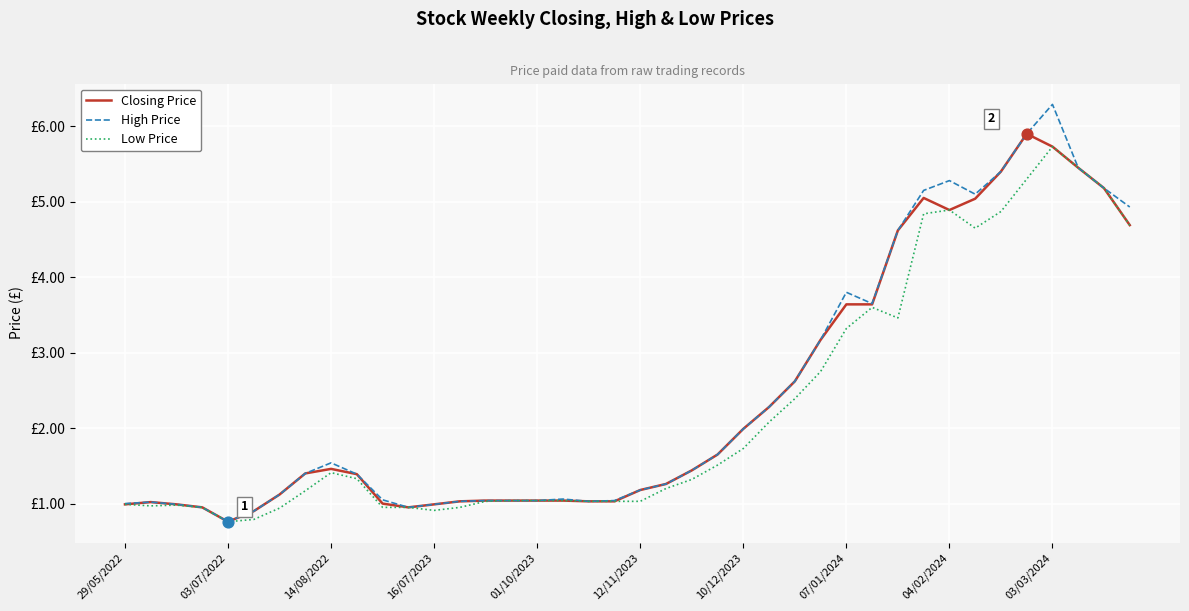

At which category is the sum across all series the highest?

03/03/2024